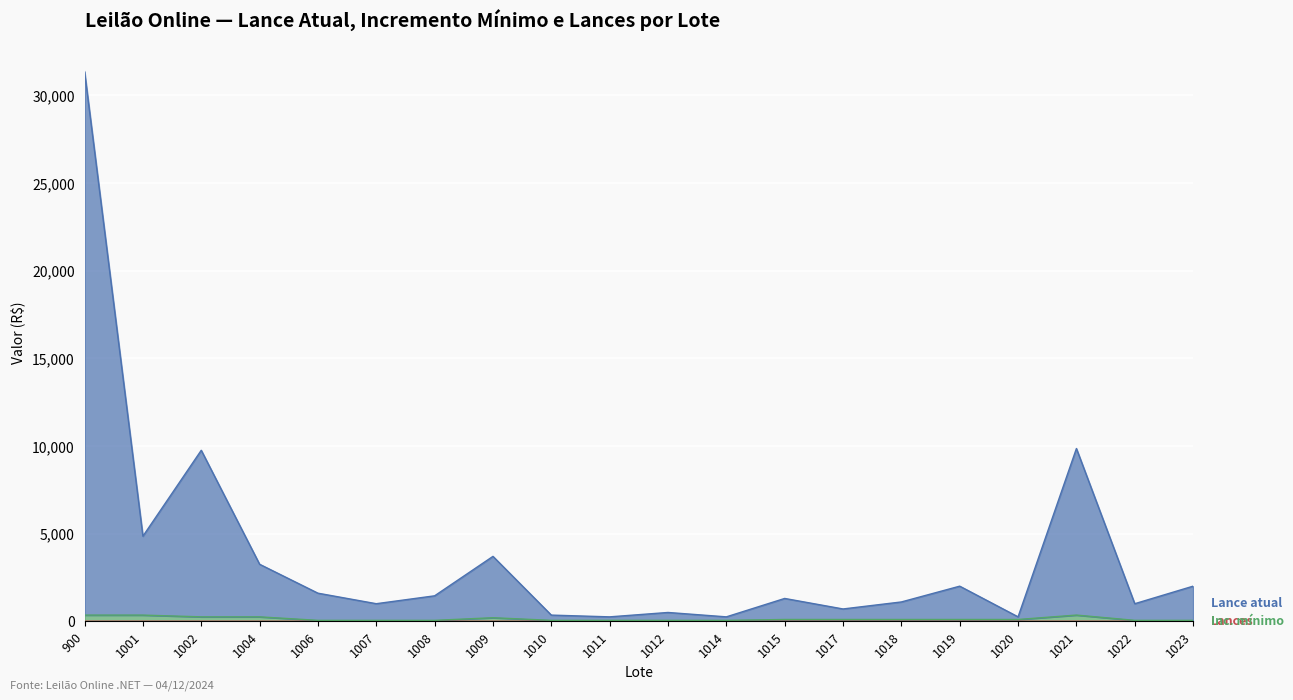

Which series has the widest spread of values?

Lance atual